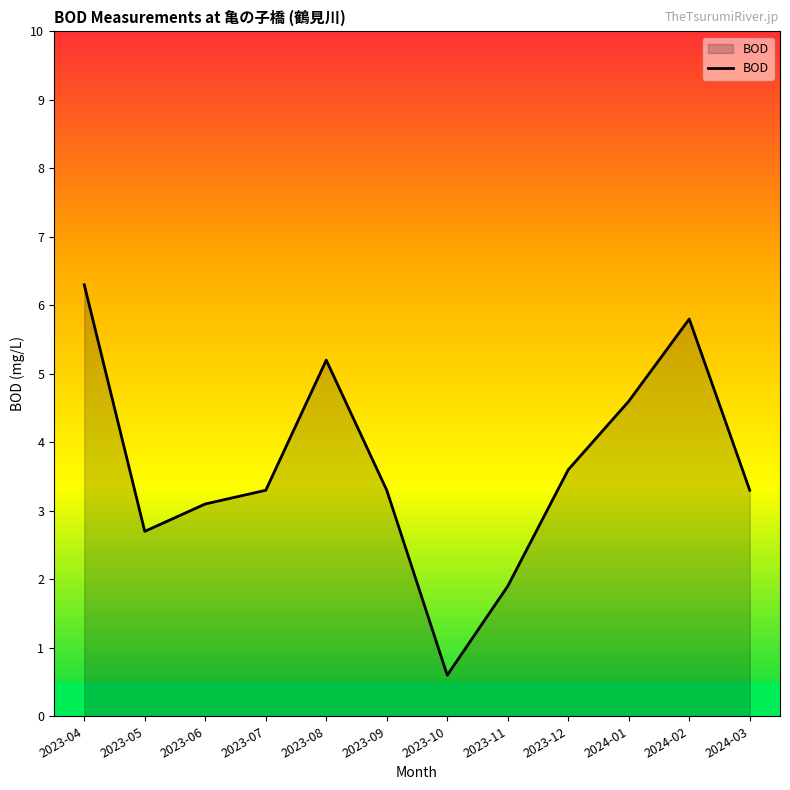

Reading left to right, transcribe all the data shown in this chart.

6.3	2.7	3.1	3.3	5.2	3.3	0.6	1.9	3.6	4.6	5.8	3.3